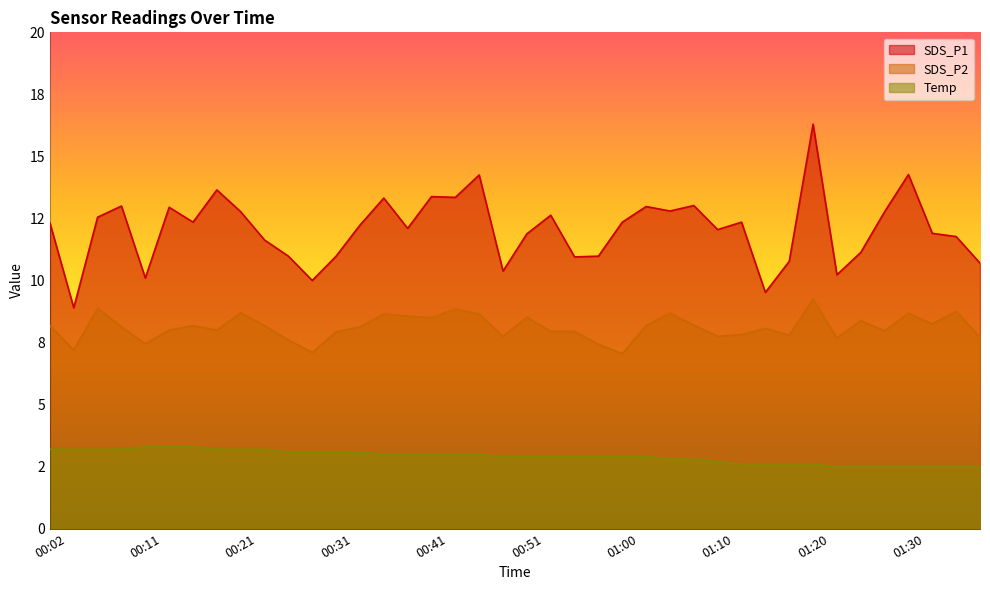

True or false: SDS_P1 and SDS_P2 cross at least once.

False